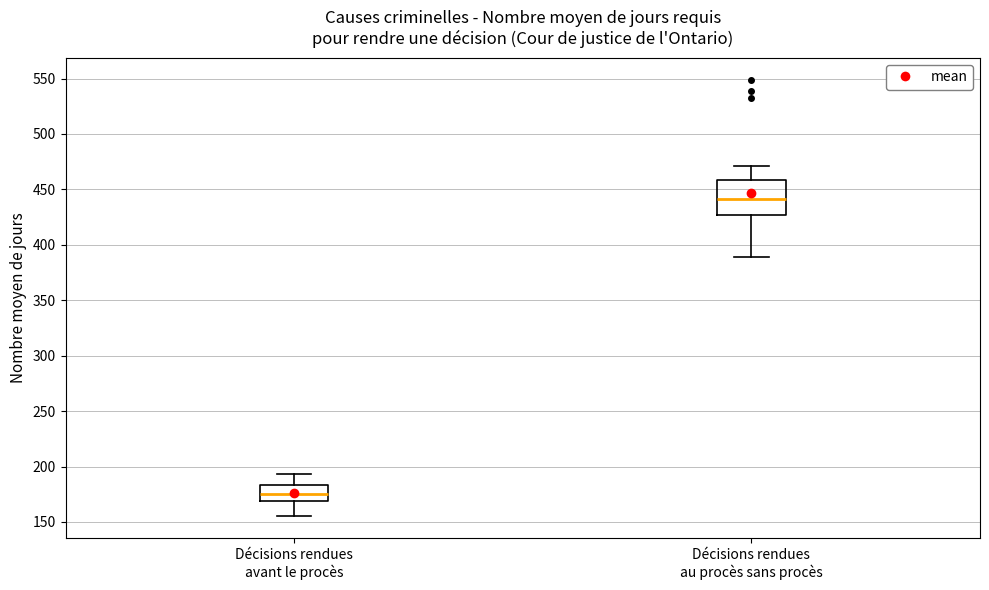

Reading left to right, transcribe this box plot: for each box, give where its median line is, the range the box spans, and where its two whiskers end, as read against the y-axis. The values are not printed on the chart, so give them approximately, as read against the axis.

Décisions rendues avant le procès: median 175, box 170 to 185, whiskers 155 to 195
Décisions rendues au procès sans procès: median 440, box 425 to 460, whiskers 390 to 470